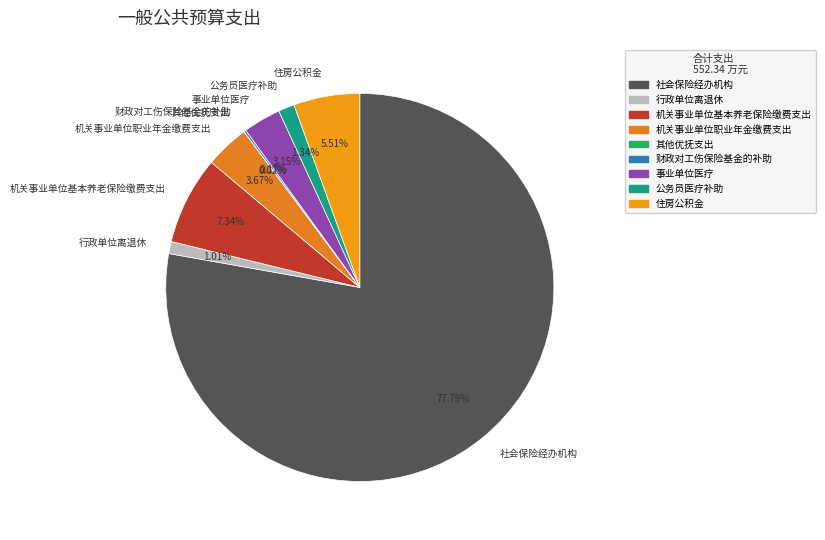

Which slice is the largest?

社会保险经办机构